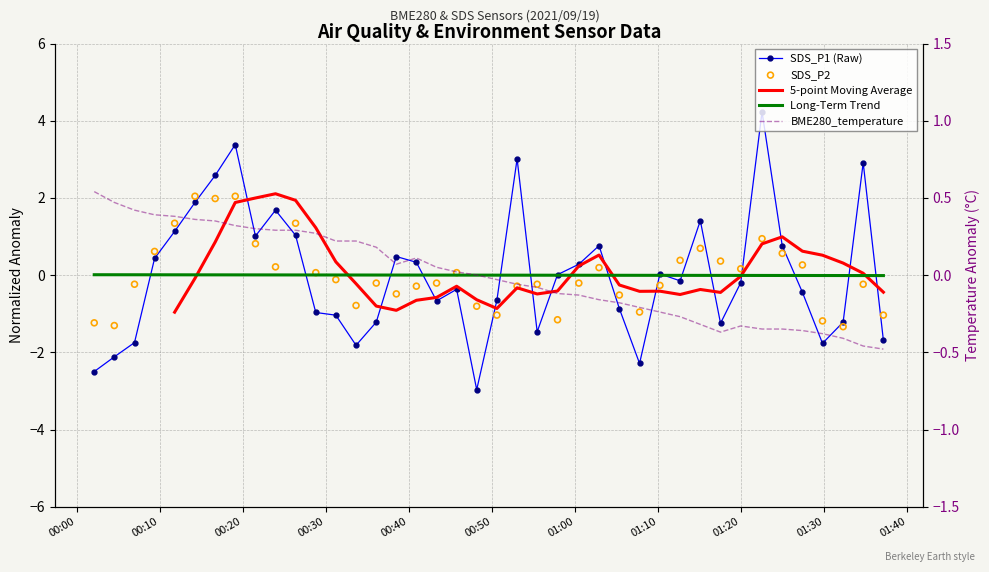

Which series has the largest Y range (max minus min)?

SDS_P1 (Raw)